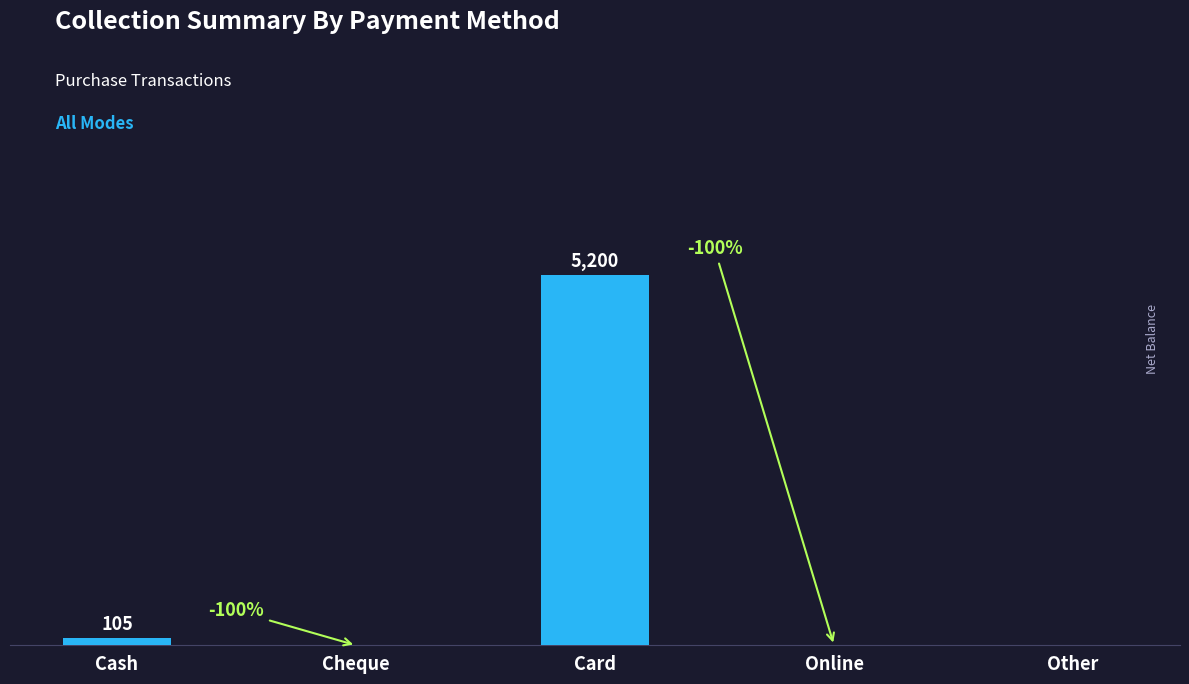

Between Card and Cheque, which is larger?

Card